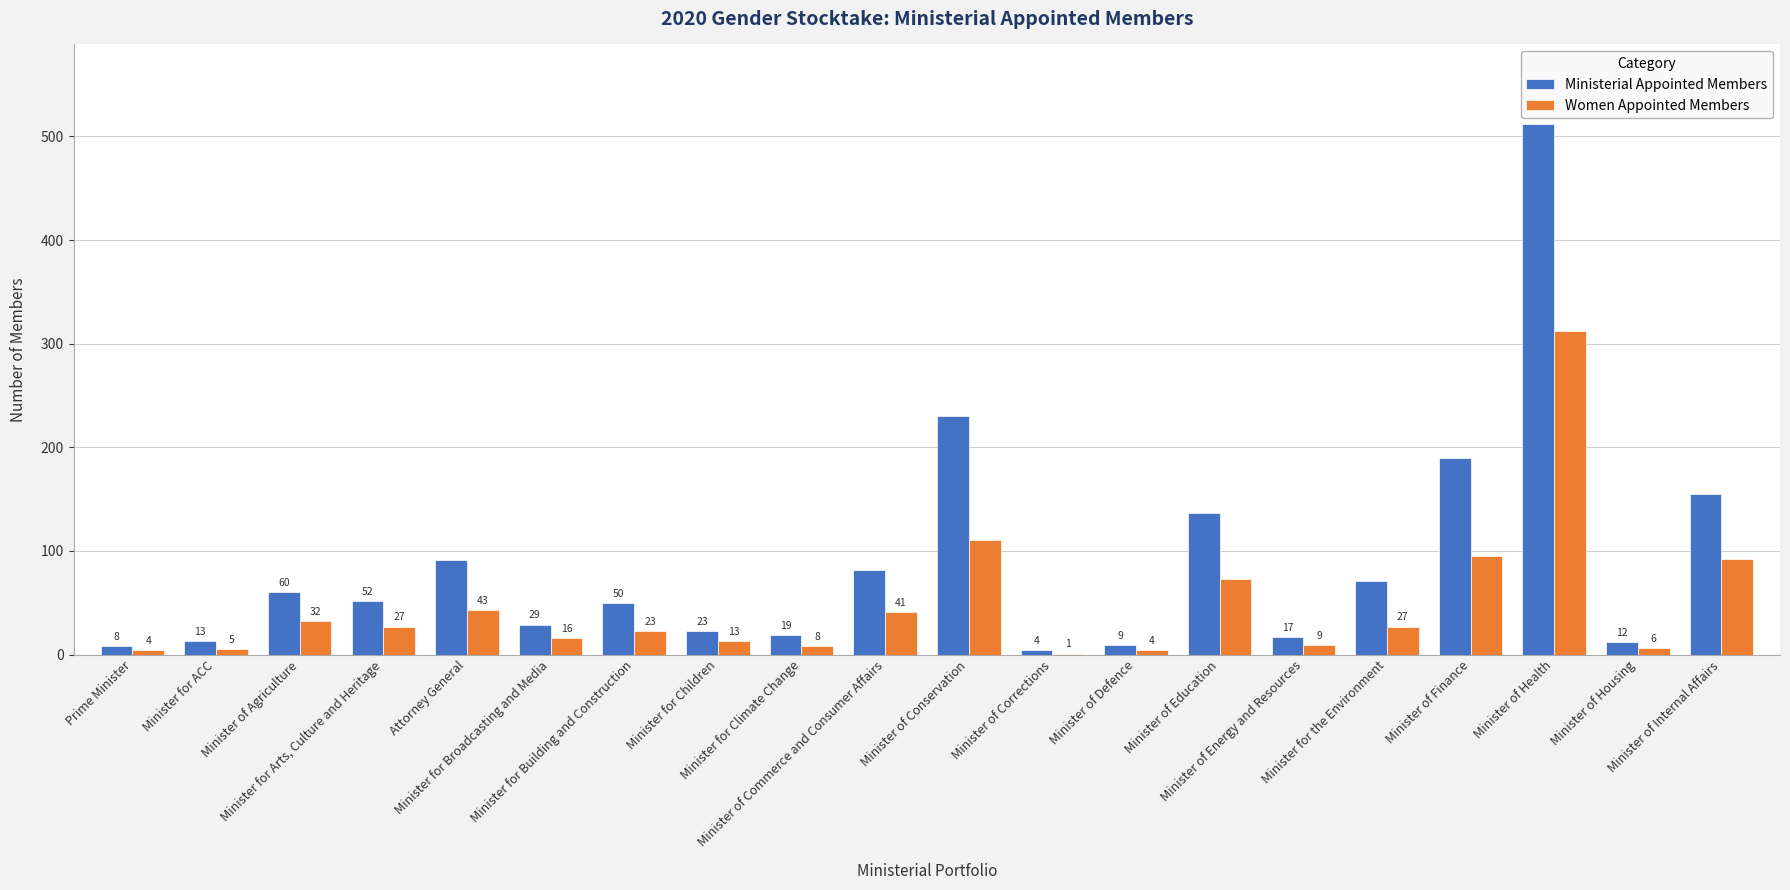

Does the chart contain stacked bars?

No